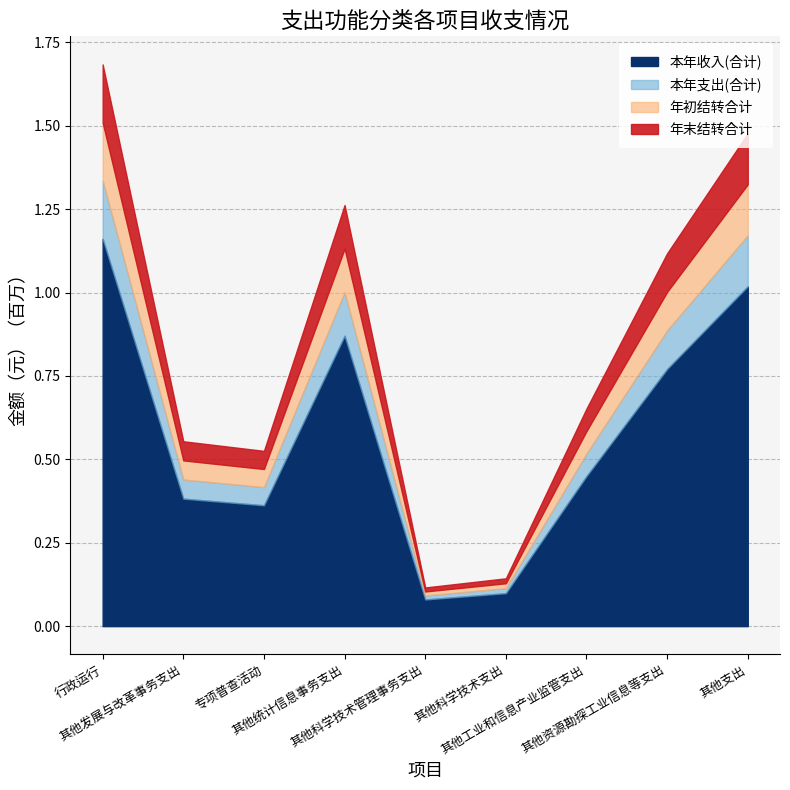

Which series has the largest total across all categories?

本年收入(合计)